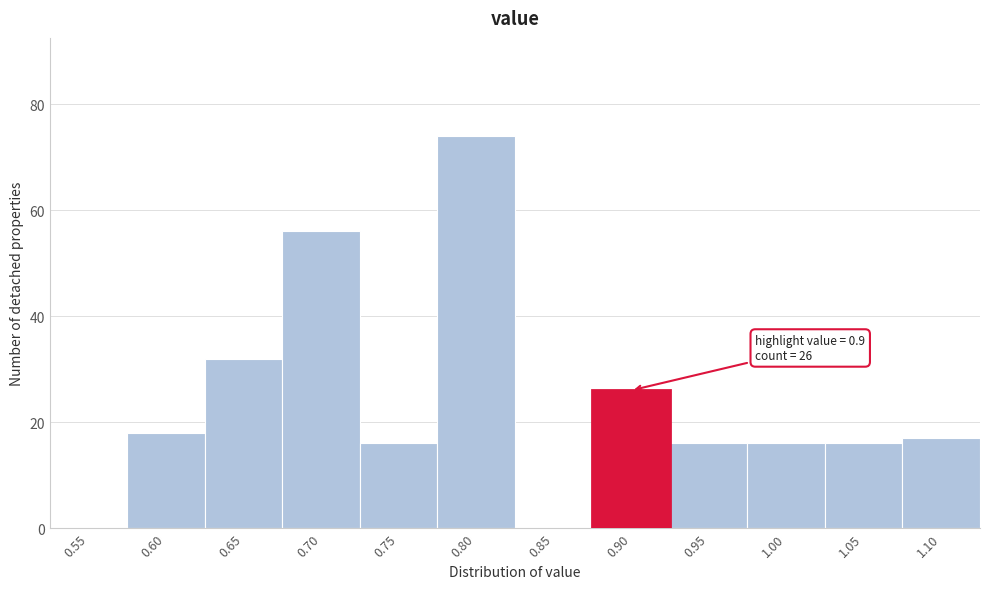

Reading left to right, what are all the values shown in this chart?

0.55=0	0.60=18	0.65=32	0.70=56	0.75=16	0.80=74	0.85=0	0.90=26	0.95=16	1.00=16	1.05=16	1.10=17